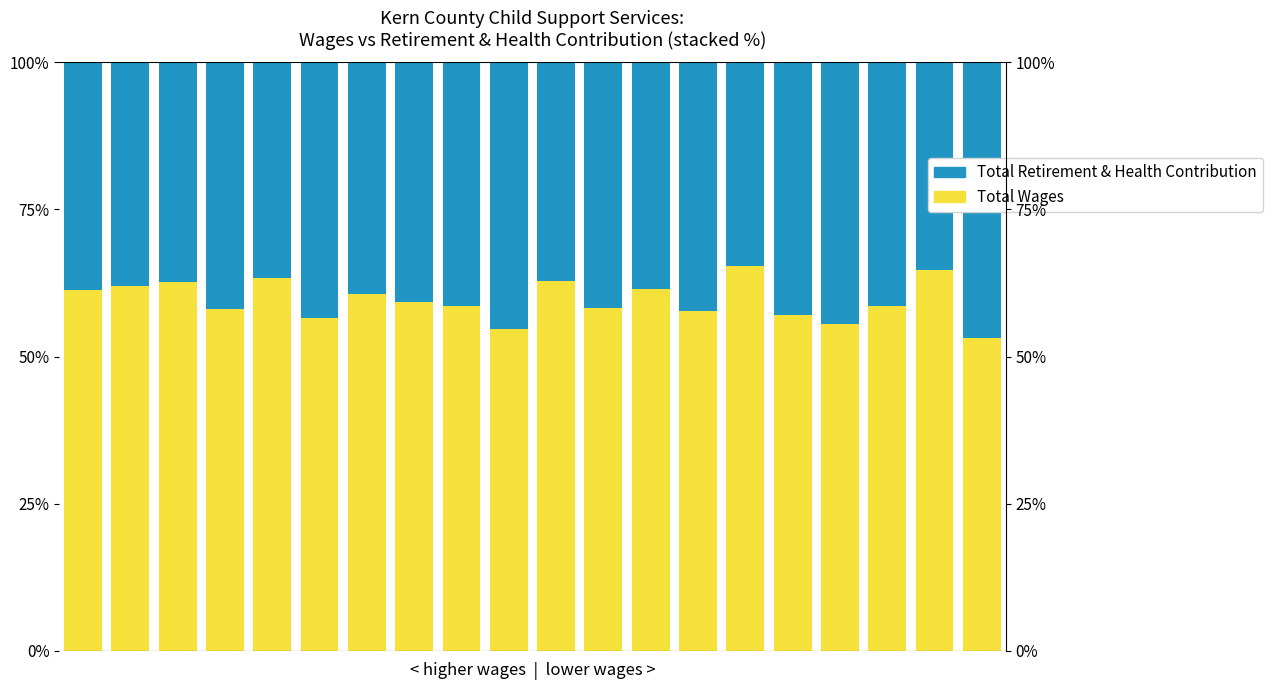

Reading right to left, list all the values displayed in this chart.

Total Wages: 0.5	0.6	0.6	0.6	0.6	0.7	0.6	0.6	0.6	0.6	0.5	0.6	0.6	0.6	0.6	0.6	0.6	0.6	0.6	0.6
Total Retirement & Health Contribution: 0.5	0.4	0.4	0.4	0.4	0.3	0.4	0.4	0.4	0.4	0.5	0.4	0.4	0.4	0.4	0.4	0.4	0.4	0.4	0.4